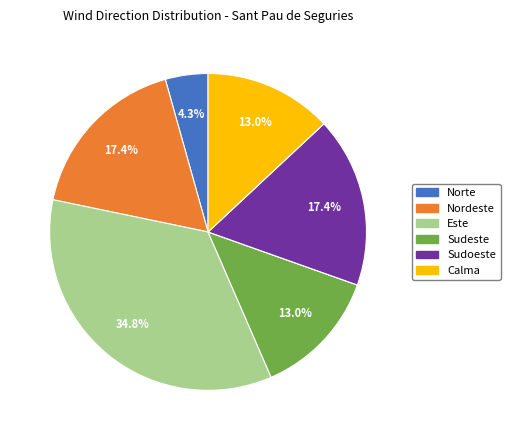

Is there any slice that represents more than half of the pie?

No